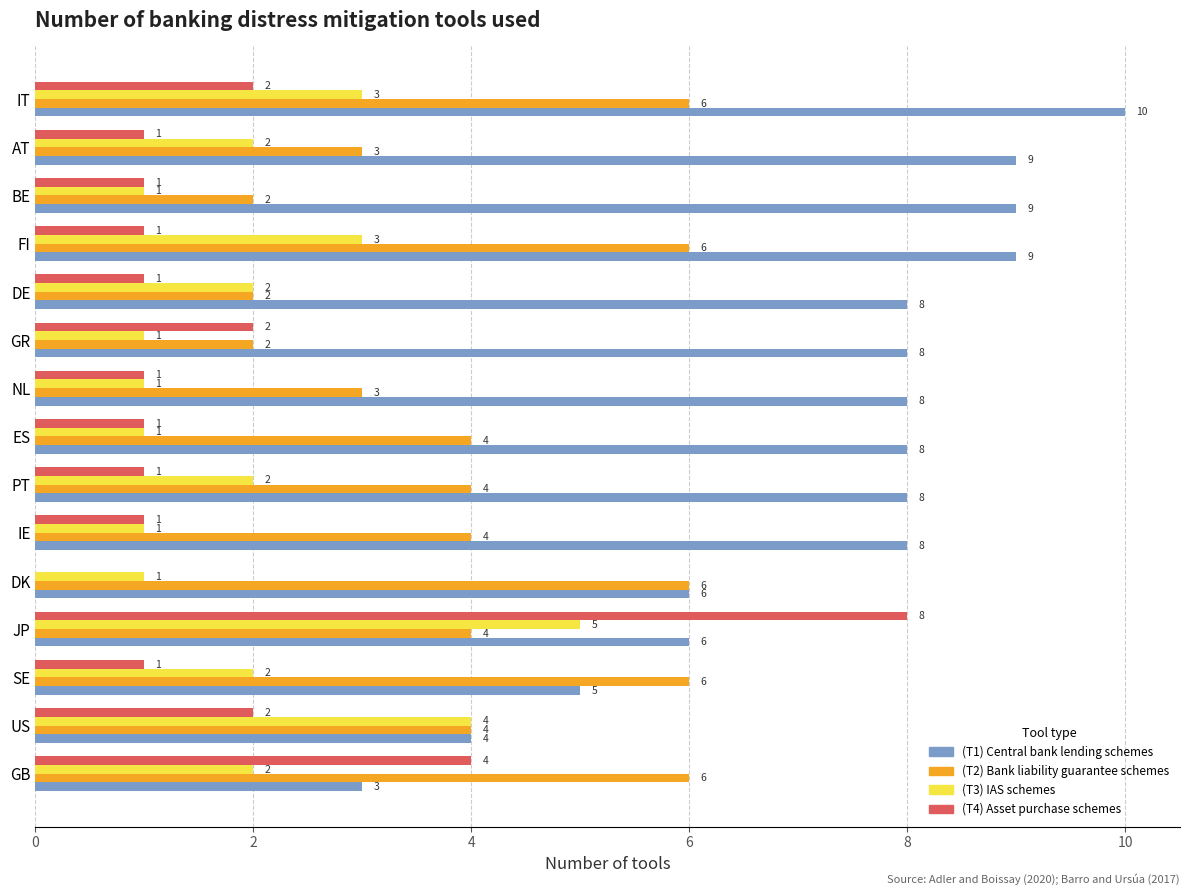

How many (T4) Asset purchase schemes values are between 1 and 2?

12